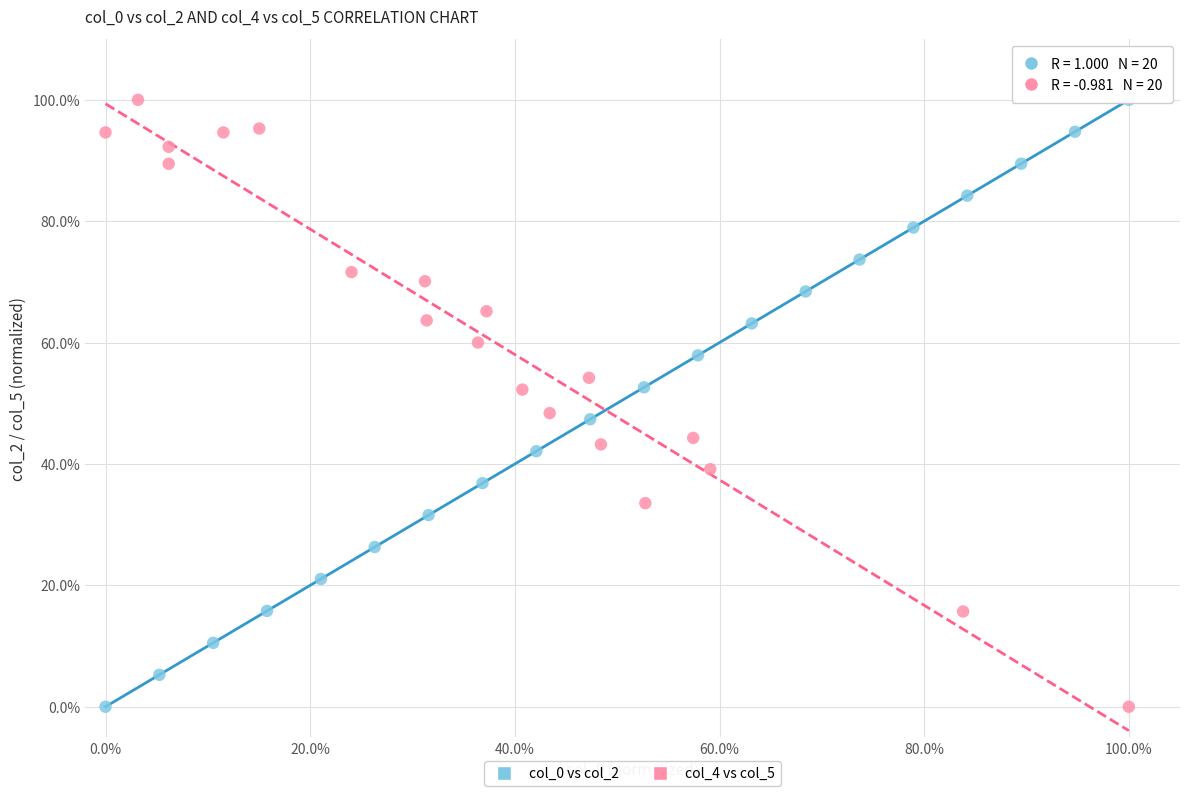

What are all the series names shown in the legend?

col_0 vs col_2, col_4 vs col_5